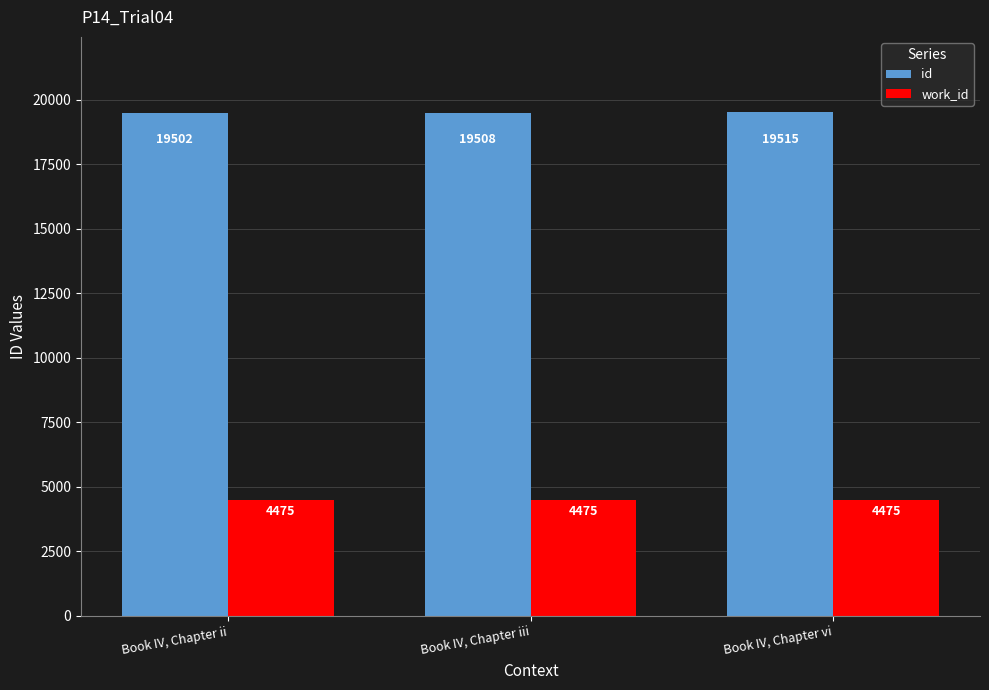

What position from the left is Book IV, Chapter ii?

1